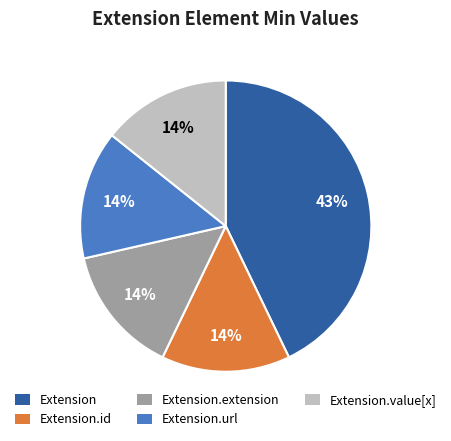

Combined, do Extension.extension and Extension.id account for over 50%?

No